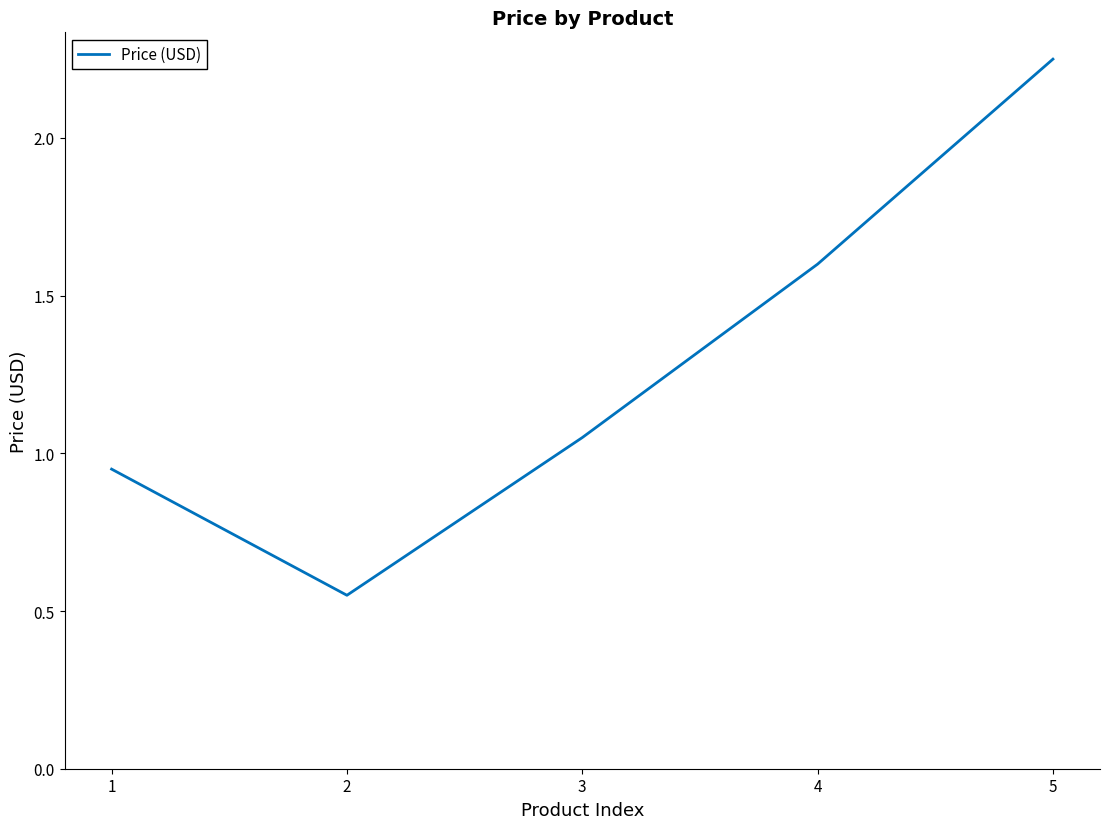

List the labels in order of value, largest first.

5, 4, 3, 1, 2